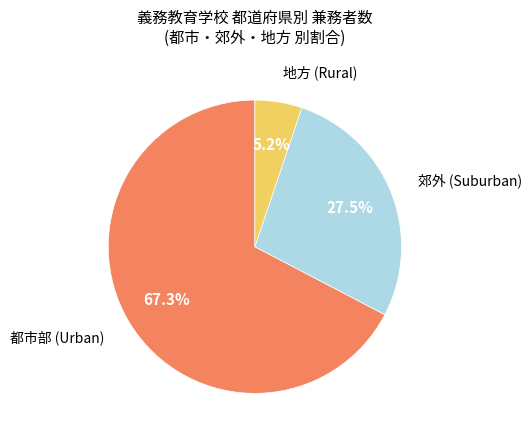

Does any single category account for the majority?

Yes